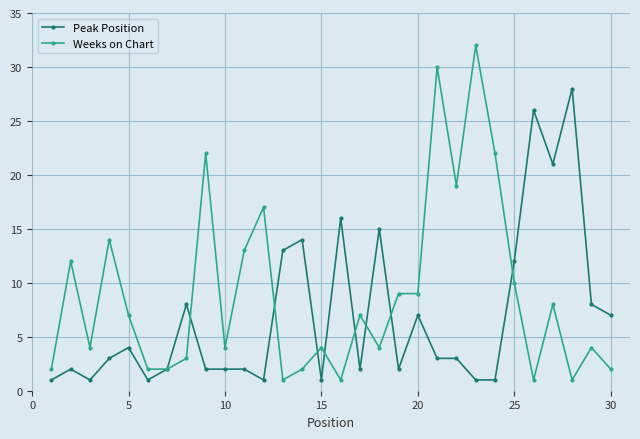

True or false: Weeks on Chart has more than 1 points higher than both neighbors.

True